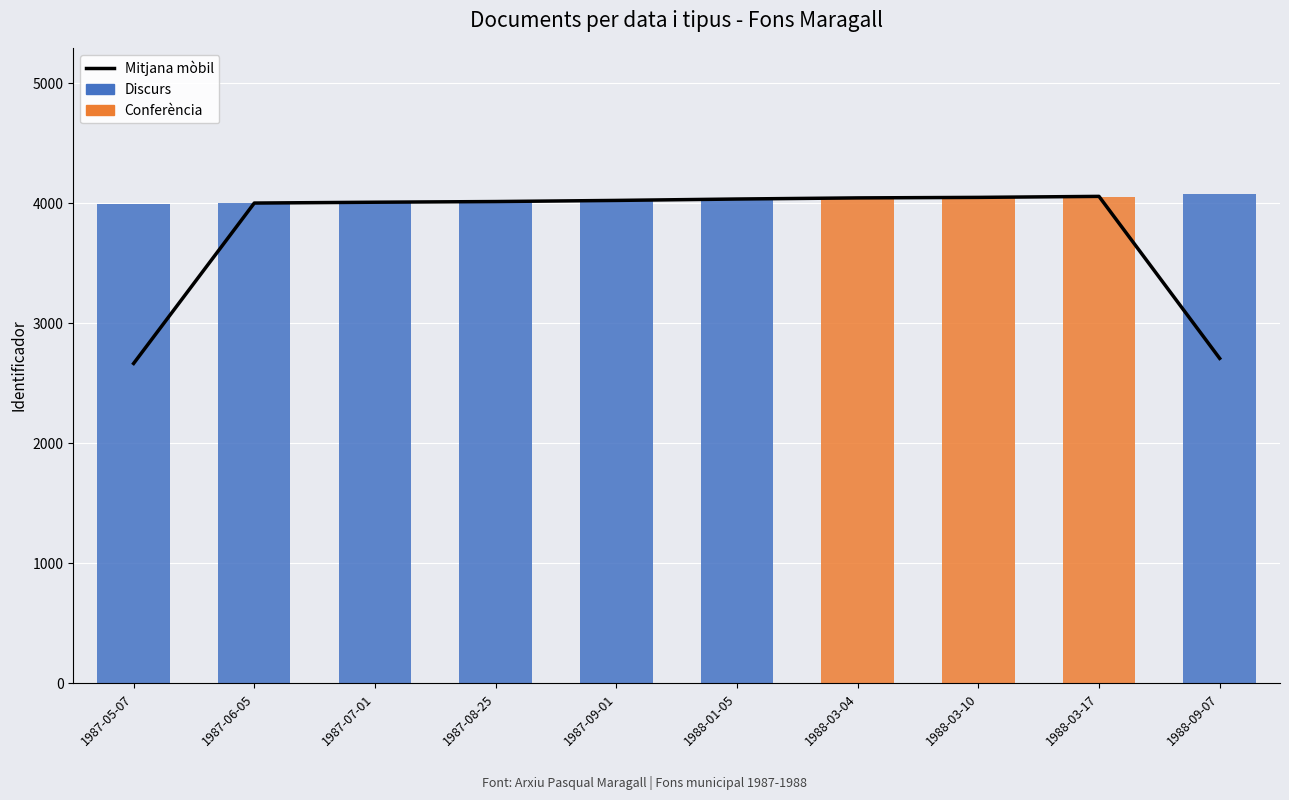

List the series in order of their overall mean, lowest first.

Conferència, Discurs, Mitjana mòbil